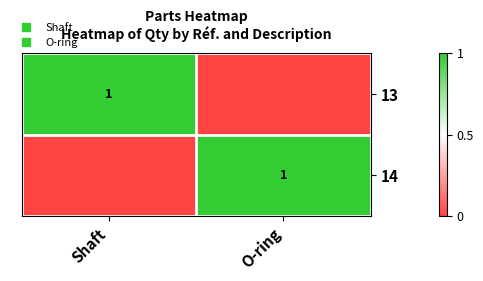

True or false: 13 has a value of 1 at O-ring.

False